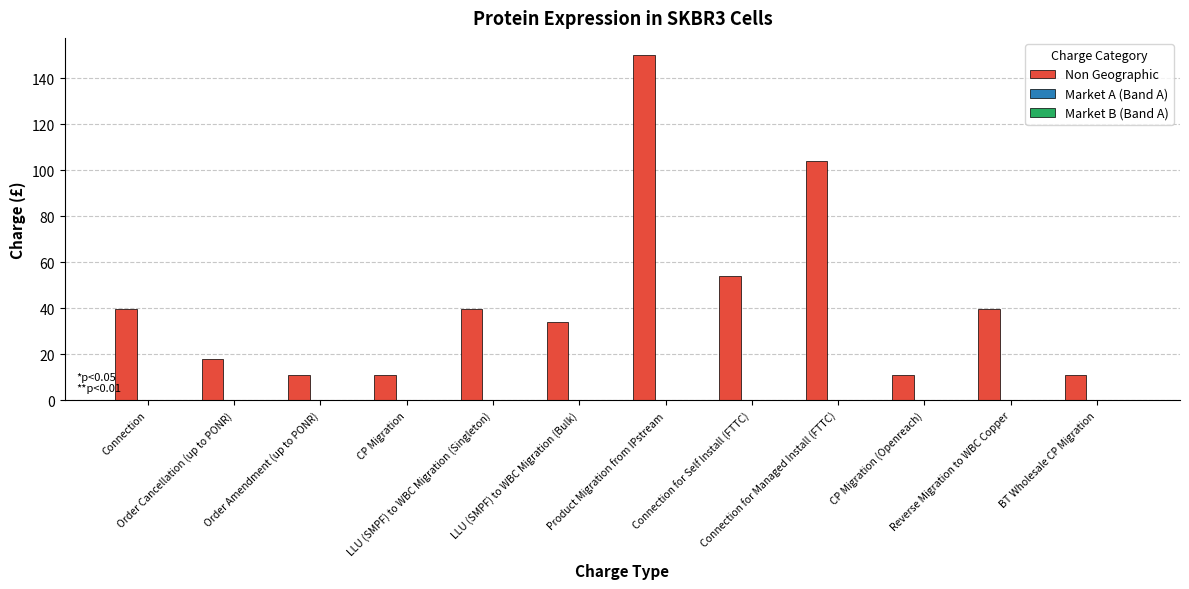

What is the value of the 10th bar from the left?

11.0